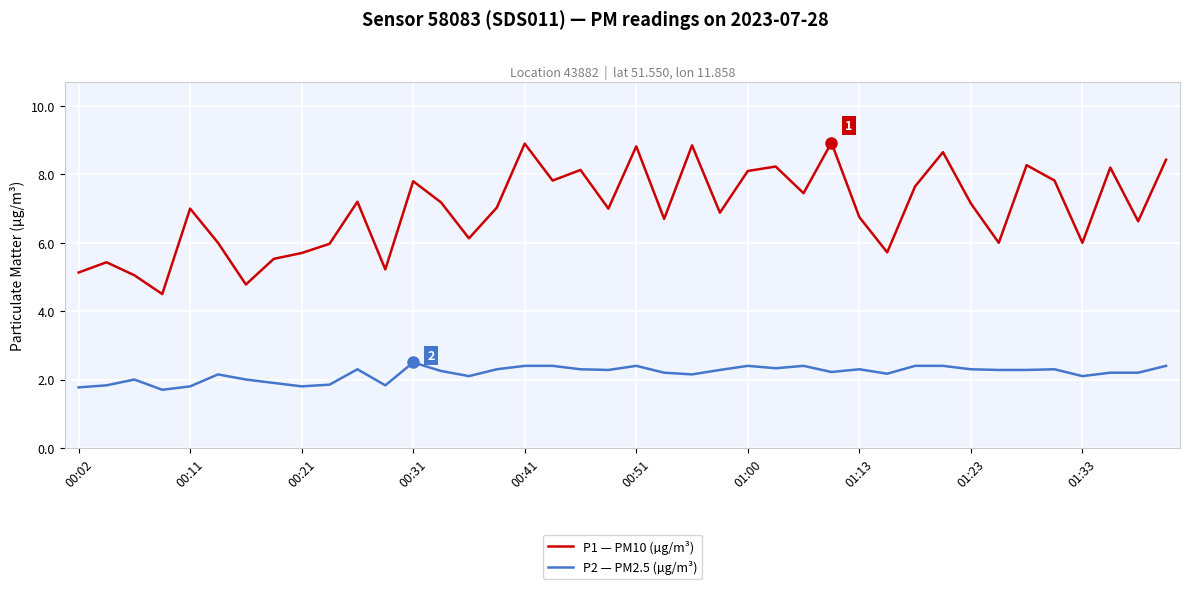

Which series has the largest range (max minus min)?

P1 — PM10 (µg/m³)